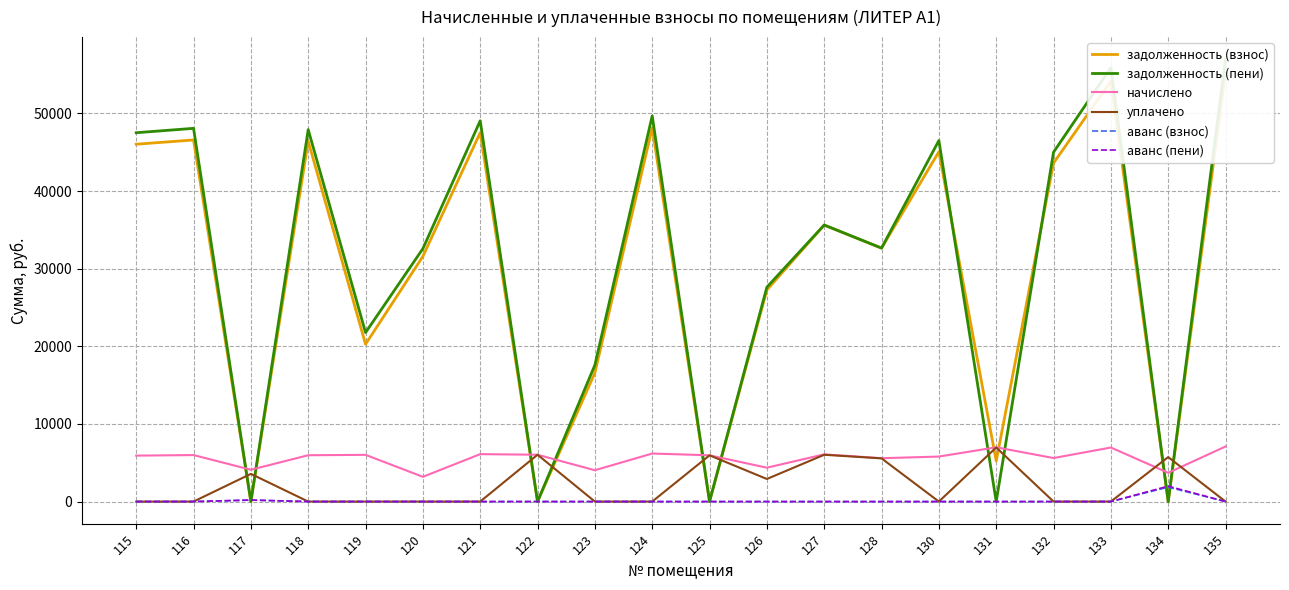

Rank the categories by аванс (пени) value from lowest to highest.

115, 116, 118, 119, 120, 121, 123, 124, 125, 126, 127, 128, 130, 131, 132, 133, 135, 122, 117, 134